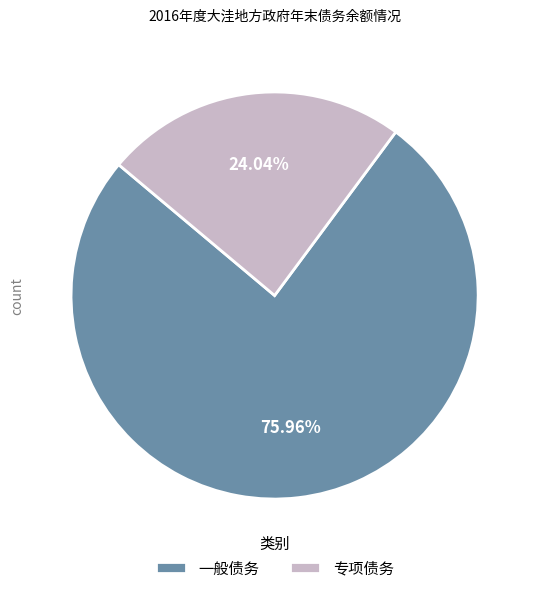

Which category has the biggest portion of the pie?

一般债务